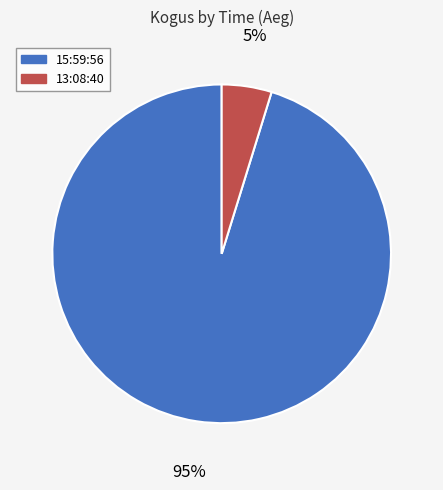

Between 15:59:56 and 13:08:40, which is larger?

15:59:56